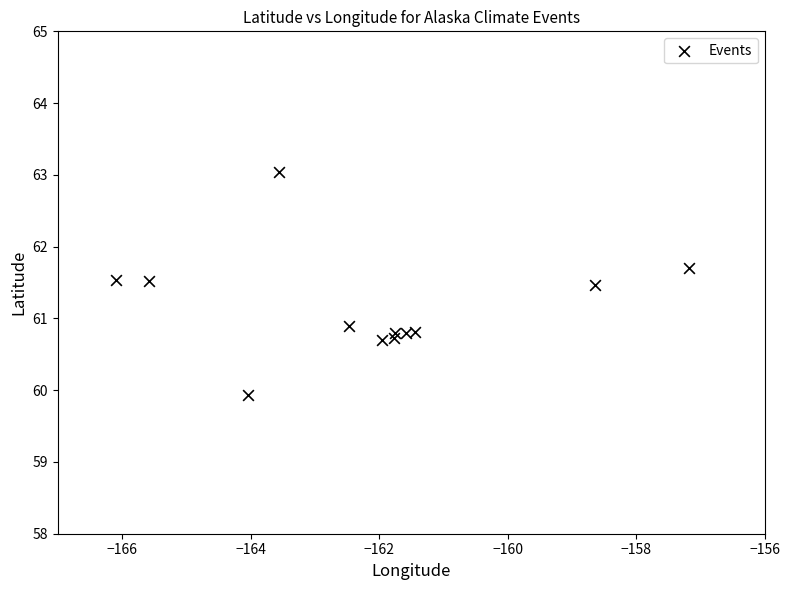

What Y value in the scatter plot is closest to 61?

60.9